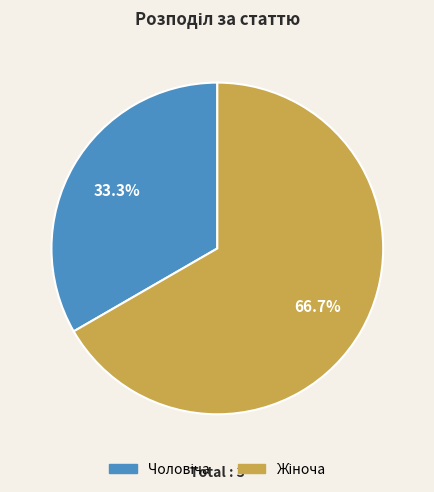

How many slices are in this pie chart?

2